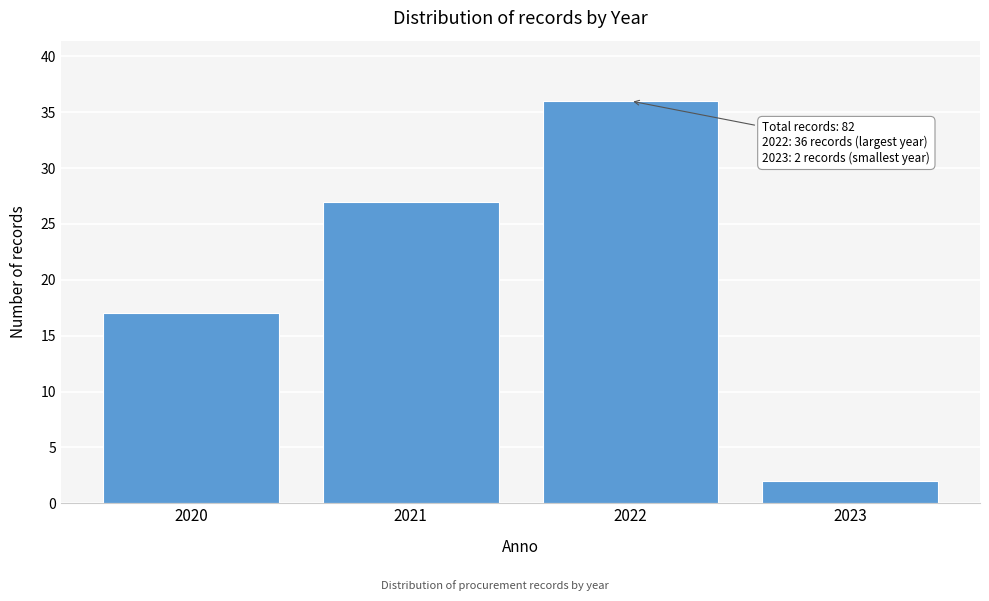

Reading left to right, what are all the values shown in this chart?

17	27	36	2